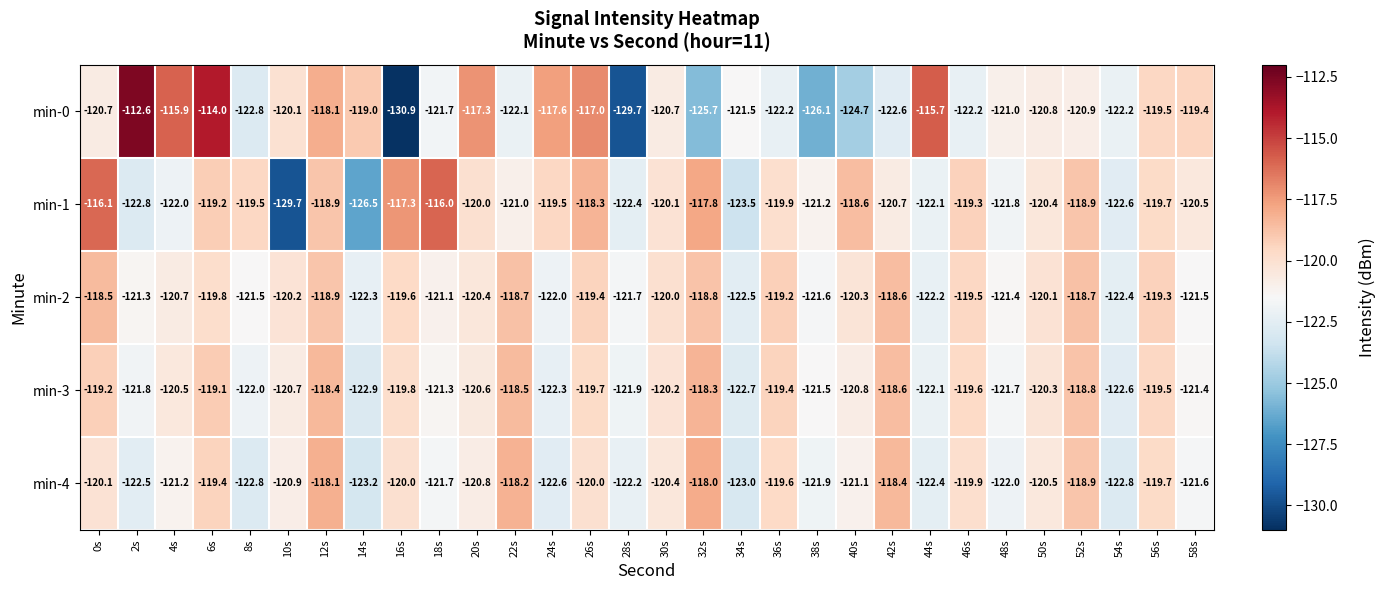

What is the sum of the min-2 values at 8s and 28s?

-243.2